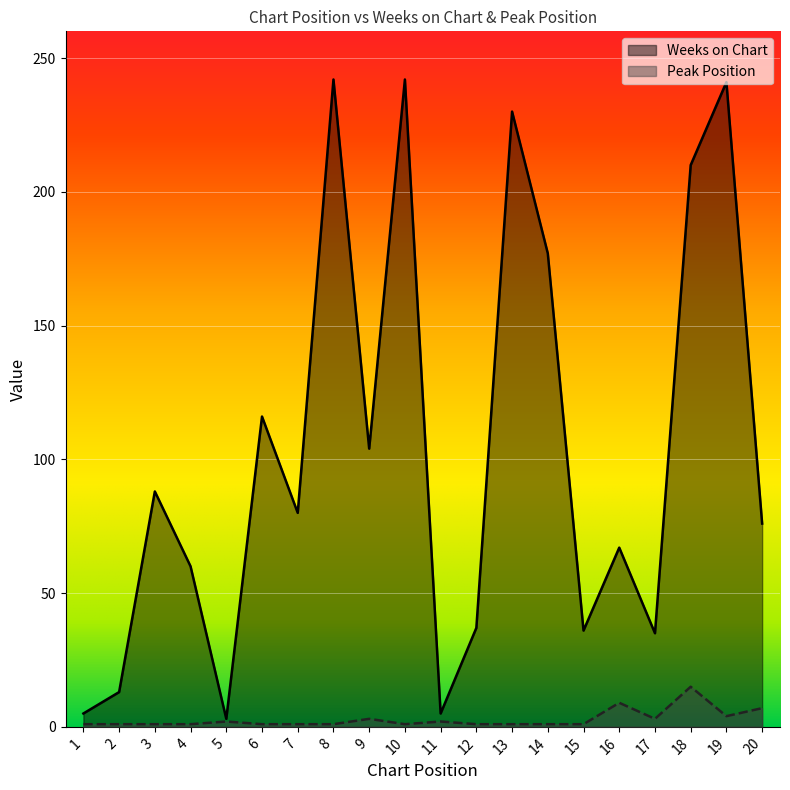

True or false: Peak Position and Weeks on Chart cross at least once.

False